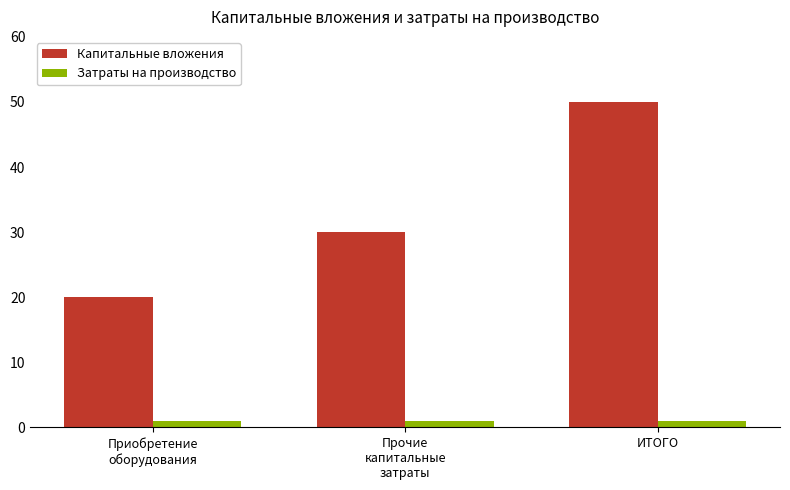

What is the sum of the Затраты на производство values at ИТОГО and Прочие
капитальные
затраты?

2